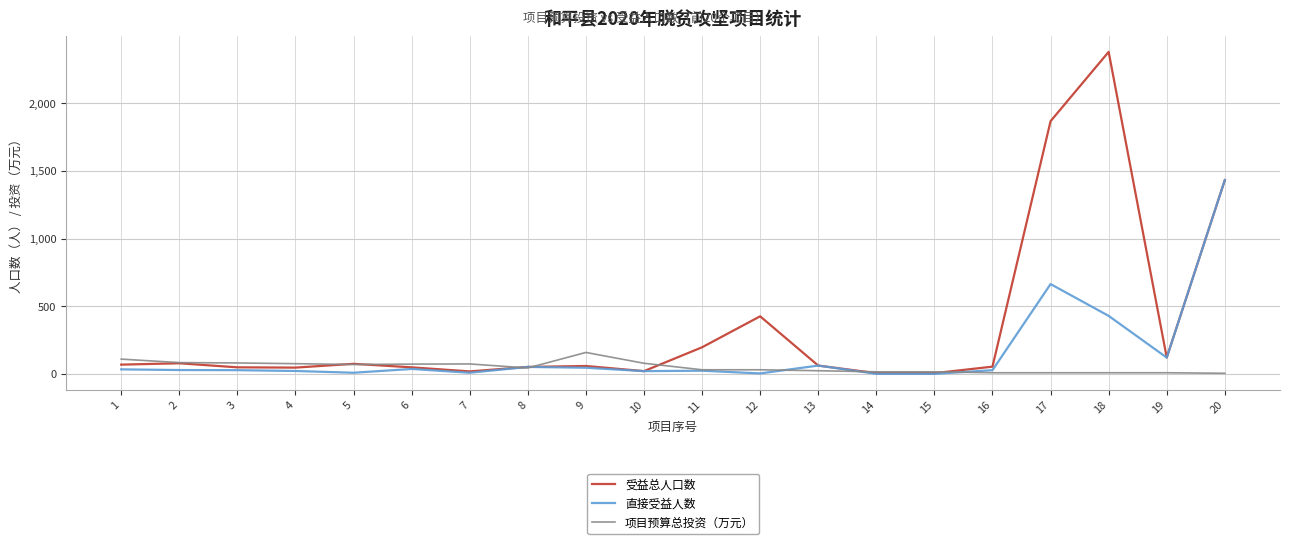

Does the chart display data point markers on the line(s)?

No